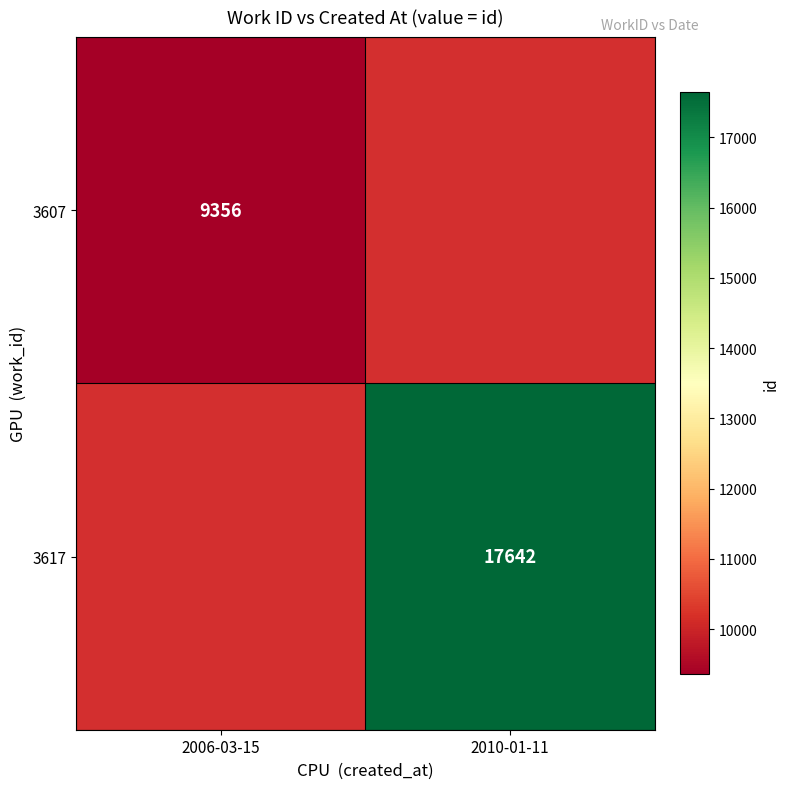

At how many categories does at least one series exceed 14445?

1